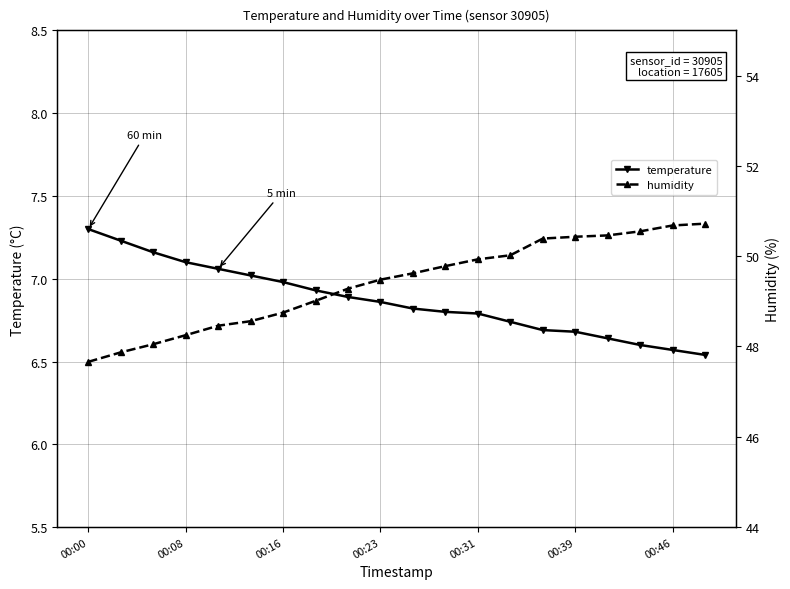

What is the value of the humidity point at the 9th from the left?

49.3